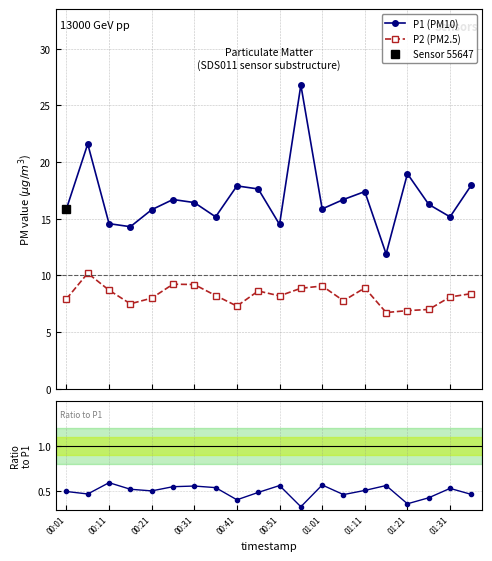

True or false: P1 (PM10) and P2 (PM2.5) cross at least once.

False